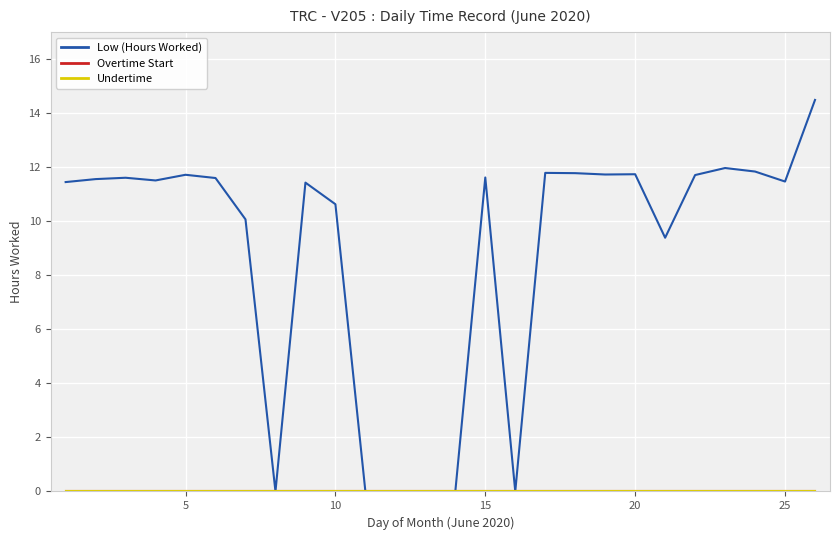

Reading left to right, list all the values displayed in this chart.

Low (Hours Worked): 11.4	11.6	11.6	11.5	11.7	11.6	10.1	0.0	11.4	10.6	0.0	0.0	0.0	0.0	11.6	0.0	11.8	11.8	11.7	11.7	9.4	11.7	12.0	11.8	11.5	14.5
Overtime Start: 0.0	0.0	0.0	0.0	0.0	0.0	0.0	0.0	0.0	0.0	0.0	0.0	0.0	0.0	0.0	0.0	0.0	0.0	0.0	0.0	0.0	0.0	0.0	0.0	0.0	0.0
Undertime: 0.0	0.0	0.0	0.0	0.0	0.0	0.0	0.0	0.0	0.0	0.0	0.0	0.0	0.0	0.0	0.0	0.0	0.0	0.0	0.0	0.0	0.0	0.0	0.0	0.0	0.0